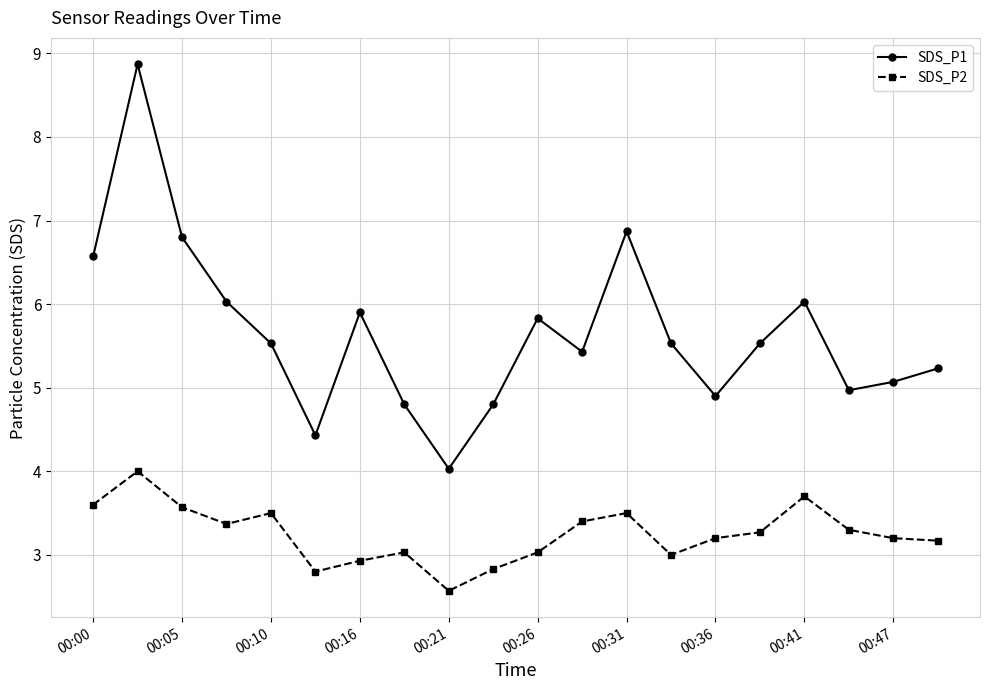

True or false: SDS_P2 and SDS_P1 cross at least once.

False